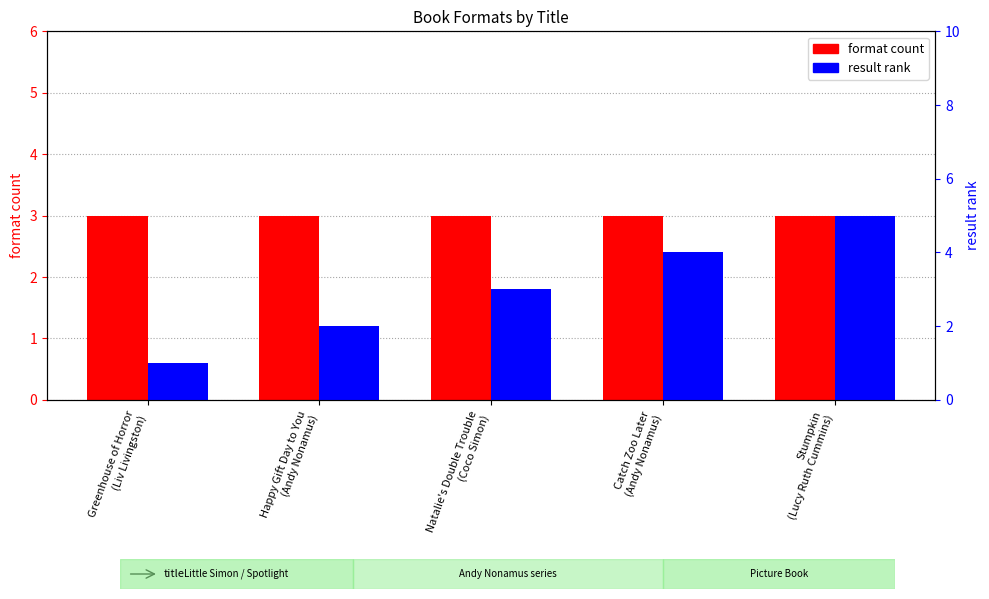

List the labels in order of format count value, largest first.

Greenhouse of Horror
(Liv Livingston), Happy Gift Day to You
(Andy Nonamus), Natalie's Double Trouble
(Coco Simon), Catch Zoo Later
(Andy Nonamus), Stumpkin
(Lucy Ruth Cummins)